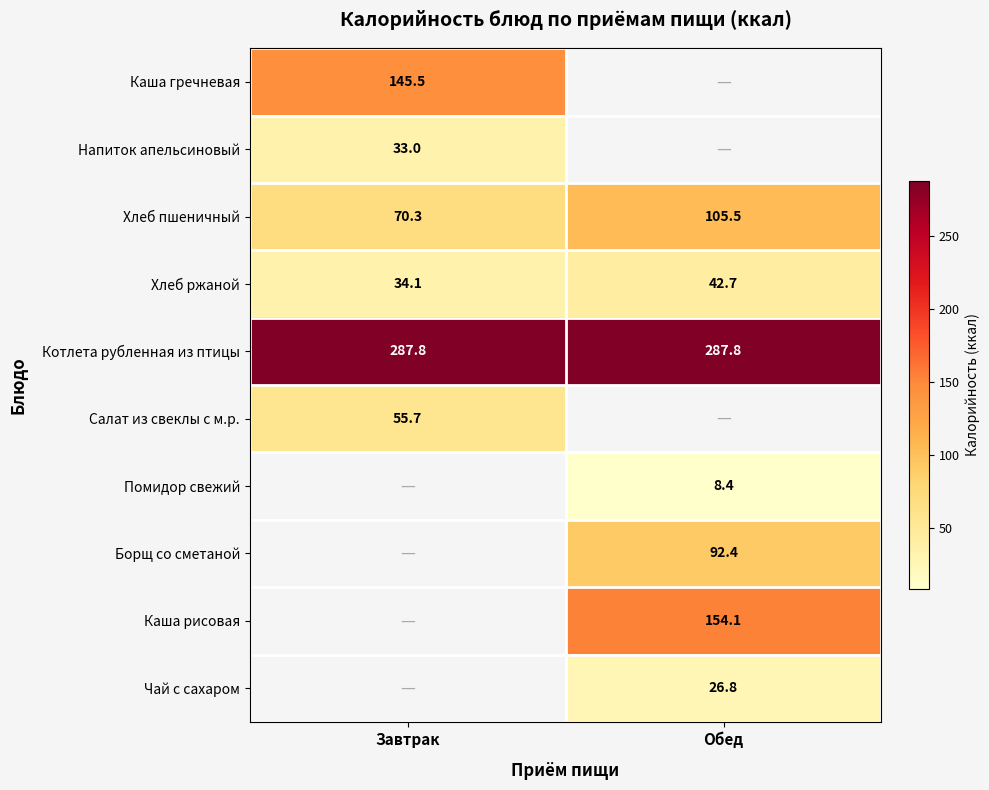

Rank the categories by Хлеб пшеничный value from highest to lowest.

Обед, Завтрак